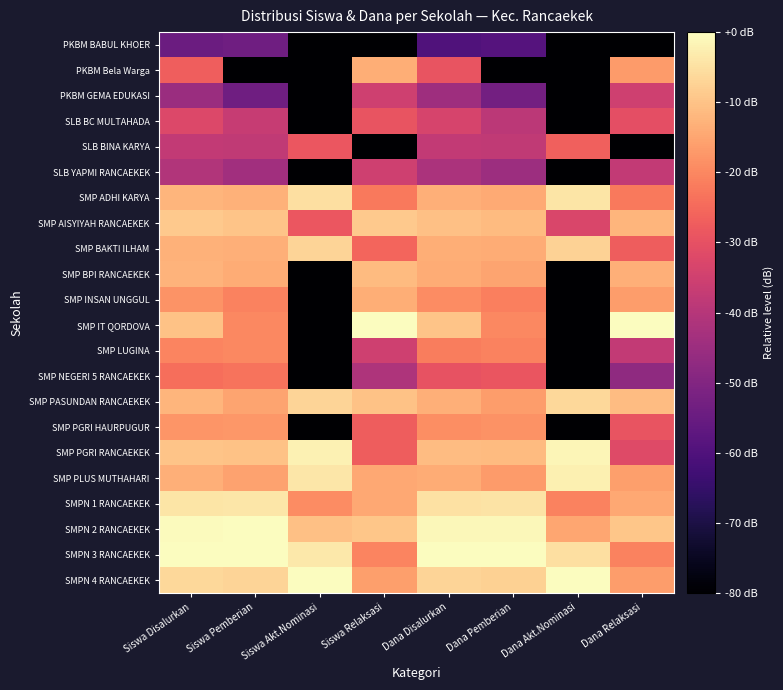

Reading left to right, transcribe all the data shown in this chart.

PKBM BABUL KHOER: Siswa Disalurkan=-54.6	Siswa Pemberian=-53.5	Siswa Akt.Nominasi=-80.0	Siswa Relaksasi=-80.0	Dana Disalurkan=-60.0	Dana Pemberian=-58.9	Dana Akt.Nominasi=-80.0	Dana Relaksasi=-80.0
PKBM Bela Warga: Siswa Disalurkan=-27.0	Siswa Pemberian=-80.0	Siswa Akt.Nominasi=-80.0	Siswa Relaksasi=-13.7	Dana Disalurkan=-29.3	Dana Pemberian=-80.0	Dana Akt.Nominasi=-80.0	Dana Relaksasi=-16.7
PKBM GEMA EDUKASI: Siswa Disalurkan=-45.1	Siswa Pemberian=-53.5	Siswa Akt.Nominasi=-80.0	Siswa Relaksasi=-35.3	Dana Disalurkan=-44.4	Dana Pemberian=-52.9	Dana Akt.Nominasi=-80.0	Dana Relaksasi=-35.3
SLB BC MULTAHADA: Siswa Disalurkan=-32.4	Siswa Pemberian=-36.6	Siswa Akt.Nominasi=-80.0	Siswa Relaksasi=-29.2	Dana Disalurkan=-33.5	Dana Pemberian=-38.9	Dana Akt.Nominasi=-80.0	Dana Relaksasi=-30.4
SLB BINA KARYA: Siswa Disalurkan=-37.7	Siswa Pemberian=-38.0	Siswa Akt.Nominasi=-28.6	Siswa Relaksasi=-80.0	Dana Disalurkan=-37.7	Dana Pemberian=-38.1	Dana Akt.Nominasi=-26.8	Dana Relaksasi=-80.0
SLB YAPMI RANCAEKEK: Siswa Disalurkan=-40.7	Siswa Pemberian=-44.0	Siswa Akt.Nominasi=-80.0	Siswa Relaksasi=-35.3	Dana Disalurkan=-41.9	Dana Pemberian=-44.9	Dana Akt.Nominasi=-80.0	Dana Relaksasi=-37.8
SMP ADHI KARYA: Siswa Disalurkan=-12.4	Siswa Pemberian=-13.0	Siswa Akt.Nominasi=-5.1	Siswa Relaksasi=-22.2	Dana Disalurkan=-13.3	Dana Pemberian=-14.2	Dana Akt.Nominasi=-4.2	Dana Relaksasi=-22.2
SMP AISYIYAH RANCAEKEK: Siswa Disalurkan=-8.9	Siswa Pemberian=-9.9	Siswa Akt.Nominasi=-28.6	Siswa Relaksasi=-9.0	Dana Disalurkan=-10.5	Dana Pemberian=-11.3	Dana Akt.Nominasi=-32.9	Dana Relaksasi=-12.2
SMP BAKTI ILHAM: Siswa Disalurkan=-13.0	Siswa Pemberian=-13.3	Siswa Akt.Nominasi=-7.0	Siswa Relaksasi=-25.7	Dana Disalurkan=-13.7	Dana Pemberian=-13.9	Dana Akt.Nominasi=-7.3	Dana Relaksasi=-27.3
SMP BPI RANCAEKEK: Siswa Disalurkan=-12.6	Siswa Pemberian=-13.9	Siswa Akt.Nominasi=-80.0	Siswa Relaksasi=-11.5	Dana Disalurkan=-13.8	Dana Pemberian=-15.2	Dana Akt.Nominasi=-80.0	Dana Relaksasi=-13.3
SMP INSAN UNGGUL: Siswa Disalurkan=-18.0	Siswa Pemberian=-20.7	Siswa Akt.Nominasi=-80.0	Siswa Relaksasi=-13.7	Dana Disalurkan=-19.1	Dana Pemberian=-21.3	Dana Akt.Nominasi=-80.0	Dana Relaksasi=-16.4
SMP IT QORDOVA: Siswa Disalurkan=-10.3	Siswa Pemberian=-19.7	Siswa Akt.Nominasi=-80.0	Siswa Relaksasi=0.0	Dana Disalurkan=-9.8	Dana Pemberian=-19.7	Dana Akt.Nominasi=-80.0	Dana Relaksasi=0.0
SMP LUGINA: Siswa Disalurkan=-20.5	Siswa Pemberian=-19.7	Siswa Akt.Nominasi=-80.0	Siswa Relaksasi=-35.3	Dana Disalurkan=-21.6	Dana Pemberian=-20.8	Dana Akt.Nominasi=-80.0	Dana Relaksasi=-37.8
SMP NEGERI 5 RANCAEKEK: Siswa Disalurkan=-24.3	Siswa Pemberian=-23.4	Siswa Akt.Nominasi=-80.0	Siswa Relaksasi=-41.3	Dana Disalurkan=-29.6	Dana Pemberian=-28.8	Dana Akt.Nominasi=-80.0	Dana Relaksasi=-47.3
SMP PASUNDAN RANCAEKEK: Siswa Disalurkan=-12.3	Siswa Pemberian=-15.2	Siswa Akt.Nominasi=-7.0	Siswa Relaksasi=-10.2	Dana Disalurkan=-13.2	Dana Pemberian=-16.4	Dana Akt.Nominasi=-6.4	Dana Relaksasi=-11.2
SMP PGRI HAURPUGUR: Siswa Disalurkan=-17.7	Siswa Pemberian=-17.3	Siswa Akt.Nominasi=-80.0	Siswa Relaksasi=-27.3	Dana Disalurkan=-18.8	Dana Pemberian=-18.3	Dana Akt.Nominasi=-80.0	Dana Relaksasi=-29.2
SMP PGRI RANCAEKEK: Siswa Disalurkan=-9.8	Siswa Pemberian=-10.1	Siswa Akt.Nominasi=-2.2	Siswa Relaksasi=-27.3	Dana Disalurkan=-11.1	Dana Pemberian=-11.6	Dana Akt.Nominasi=-1.3	Dana Relaksasi=-31.7
SMP PLUS MUTHAHARI: Siswa Disalurkan=-13.2	Siswa Pemberian=-15.6	Siswa Akt.Nominasi=-4.0	Siswa Relaksasi=-14.4	Dana Disalurkan=-14.0	Dana Pemberian=-16.7	Dana Akt.Nominasi=-2.5	Dana Relaksasi=-15.9
SMPN 1 RANCAEKEK: Siswa Disalurkan=-4.3	Siswa Pemberian=-3.9	Siswa Akt.Nominasi=-19.1	Siswa Relaksasi=-14.4	Dana Disalurkan=-4.9	Dana Pemberian=-4.6	Dana Akt.Nominasi=-20.8	Dana Relaksasi=-14.4
SMPN 2 RANCAEKEK: Siswa Disalurkan=-0.4	Siswa Pemberian=-0.1	Siswa Akt.Nominasi=-10.6	Siswa Relaksasi=-9.5	Dana Disalurkan=-1.2	Dana Pemberian=-1.1	Dana Akt.Nominasi=-14.8	Dana Relaksasi=-9.5
SMPN 3 RANCAEKEK: Siswa Disalurkan=0.0	Siswa Pemberian=0.0	Siswa Akt.Nominasi=-3.5	Siswa Relaksasi=-20.5	Dana Disalurkan=0.0	Dana Pemberian=0.0	Dana Akt.Nominasi=-5.3	Dana Relaksasi=-20.9
SMPN 4 RANCAEKEK: Siswa Disalurkan=-6.4	Siswa Pemberian=-6.9	Siswa Akt.Nominasi=0.0	Siswa Relaksasi=-16.2	Dana Disalurkan=-7.1	Dana Pemberian=-7.8	Dana Akt.Nominasi=0.0	Dana Relaksasi=-16.4